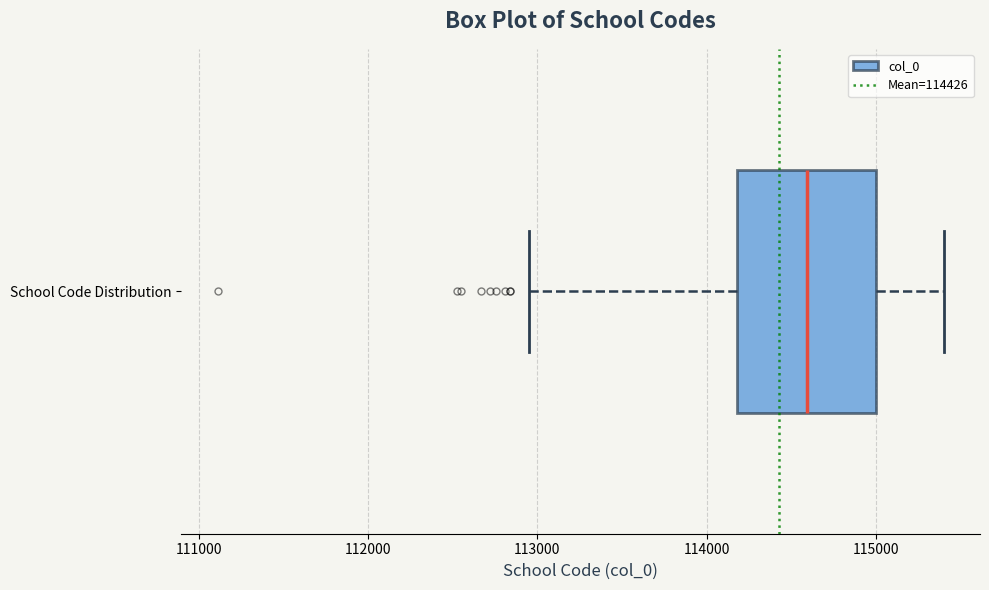

Read this box plot against the x-axis: the position of the median line, the range covered by the box, and the ends of both whiskers. The values are not printed on the chart, so give them approximately, as read against the axis.

median 114600, box 114200 to 115000, whiskers 113000 to 115400